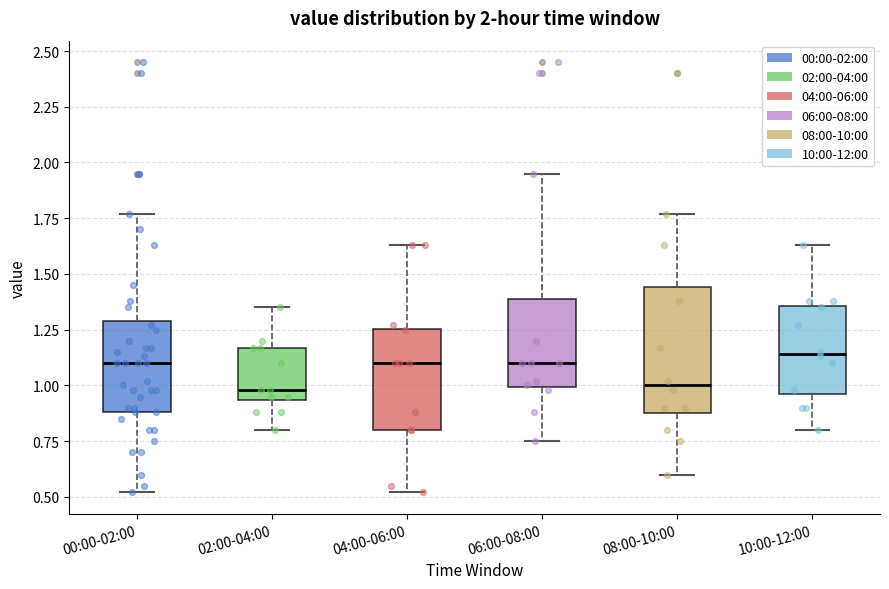

Which box is the tallest, from its lower edge to its upper edge?

08:00-10:00